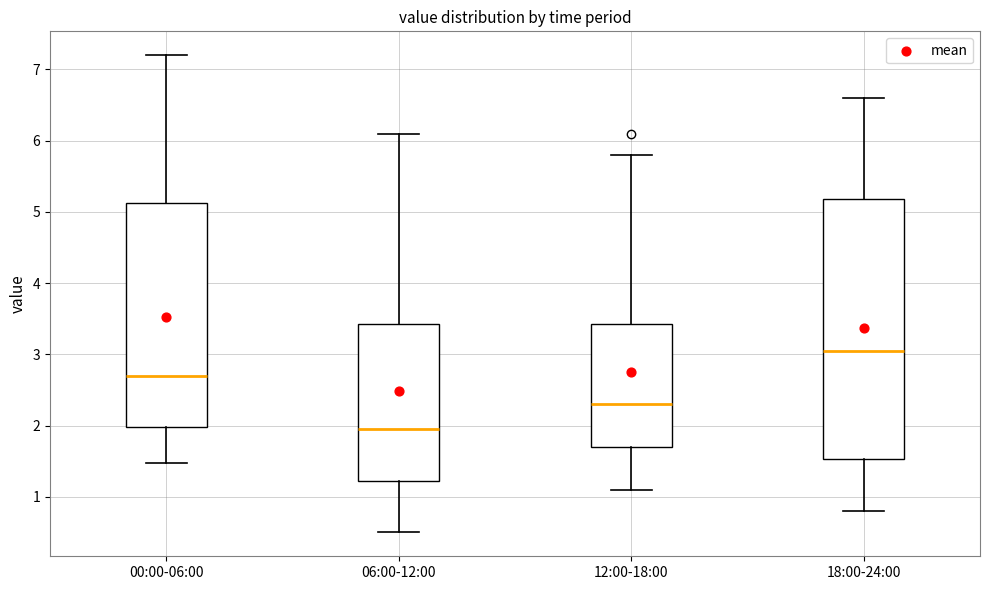

Comparing the boxes themselves (not the whiskers), which one is the tallest?

18:00-24:00